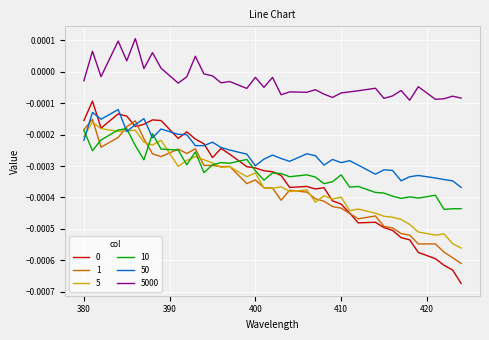

Which series has the largest total across all categories?

5000